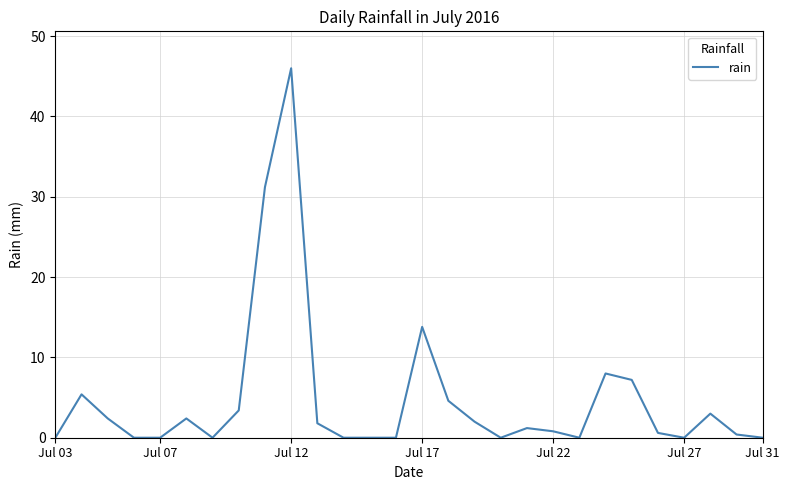

How many lines are shown in the chart?

1